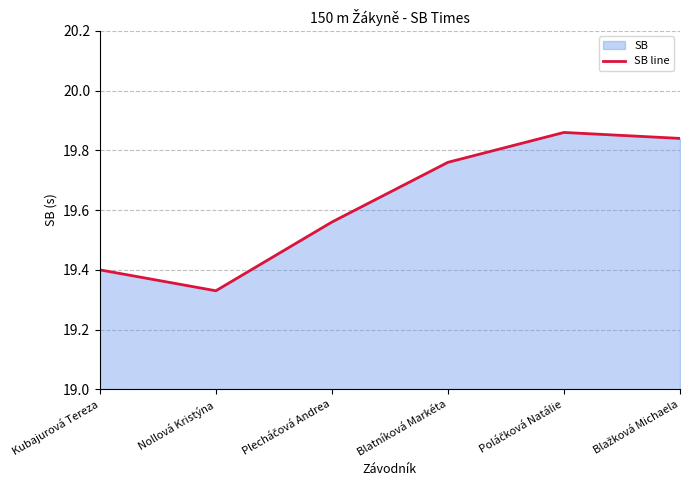

Rank the categories by value from highest to lowest.

Poláčková Natálie, Blažková Michaela, Blatníková Markéta, Plecháčová Andrea, Kubajurová Tereza, Nollová Kristýna